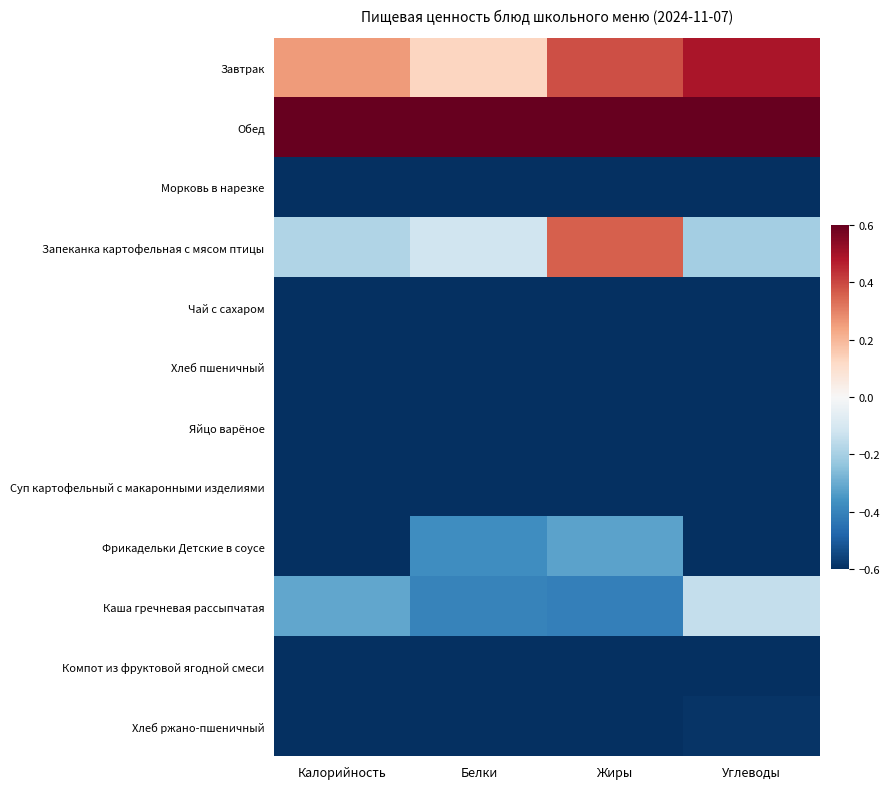

What is the total value across all series at Калорийность?

-6.0